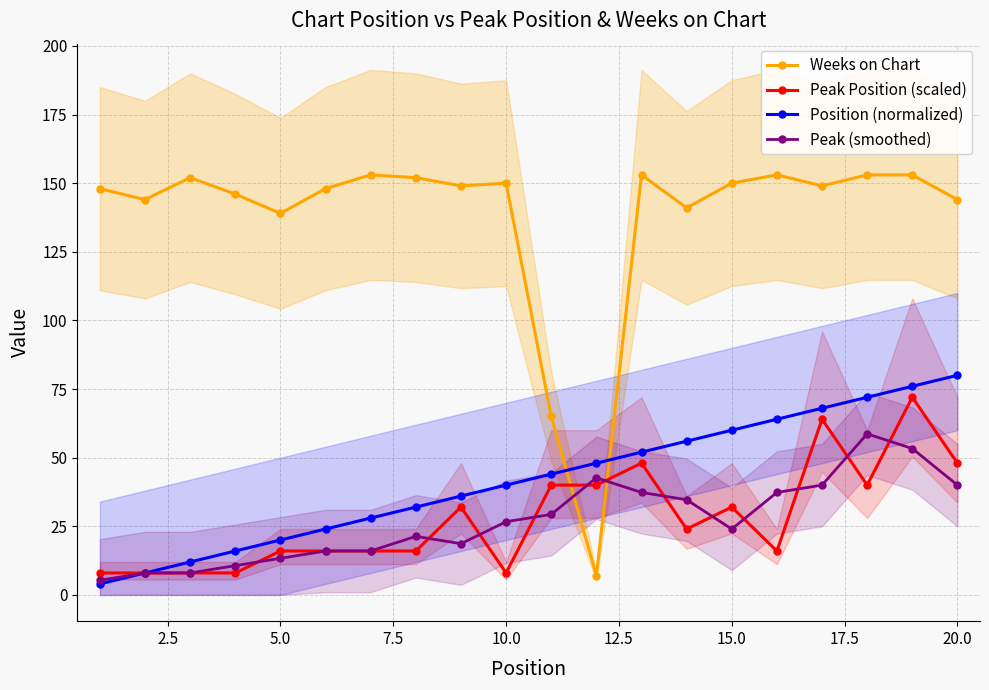

The value of Position (normalized) at 10.0 is 9.7. True or false?

False